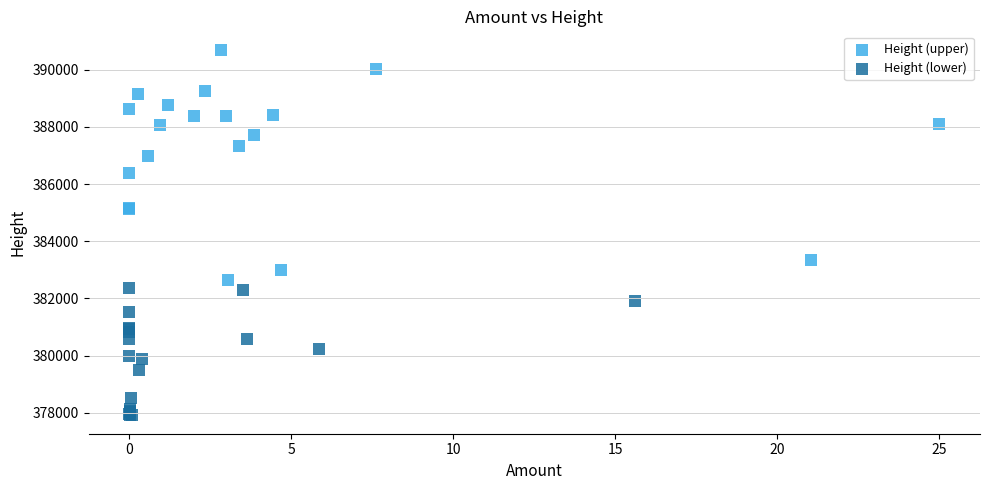

Which series has the largest Y range (max minus min)?

Height (upper)